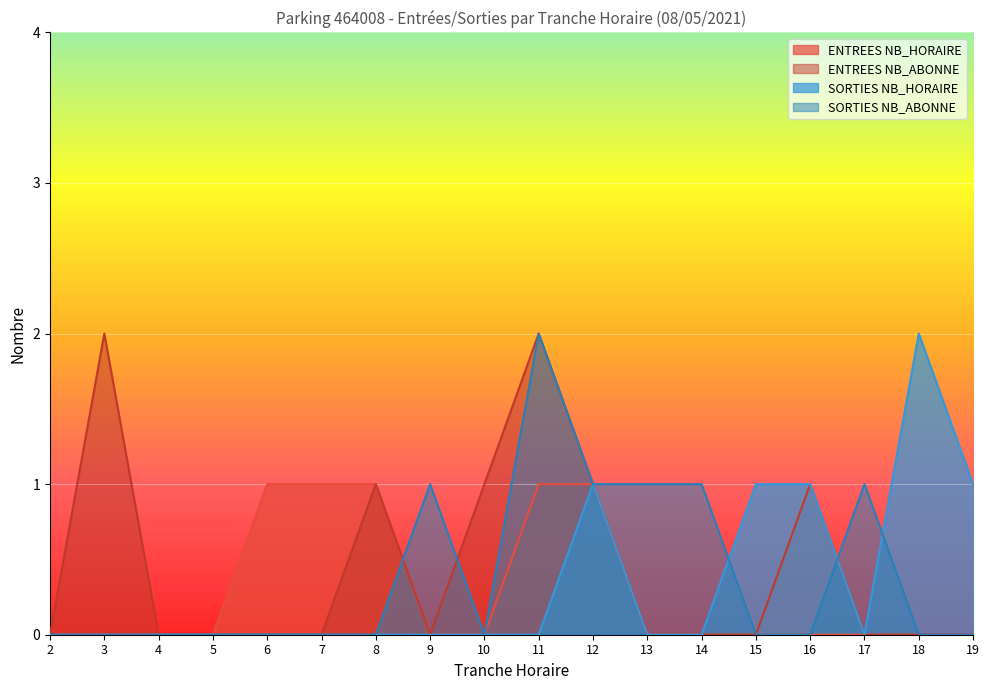

How many lines are shown in the chart?

4